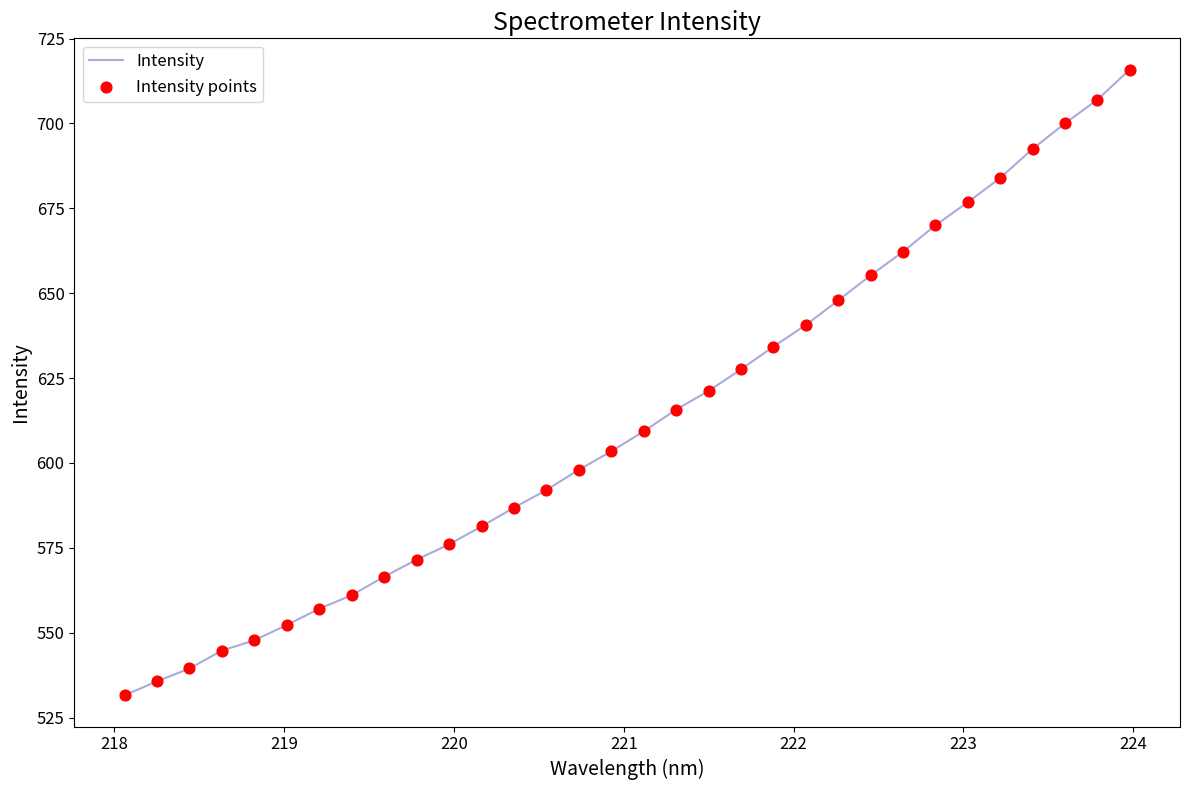

What is the greatest value displayed?

715.8